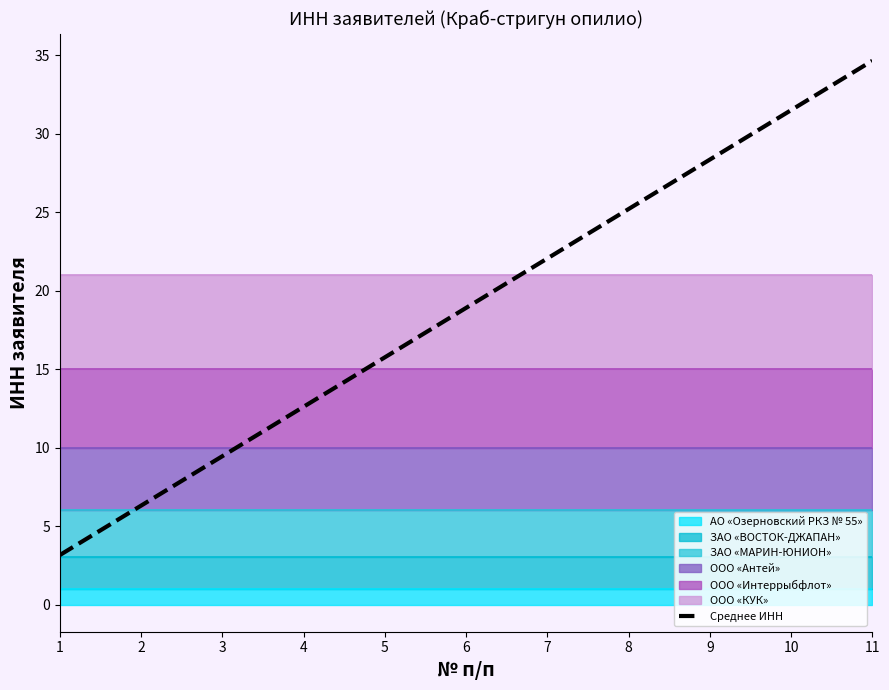

Reading left to right, list all the values displayed in this chart.

3.1	6.3	9.5	12.6	15.8	18.9	22.1	25.2	28.4	31.5	34.6